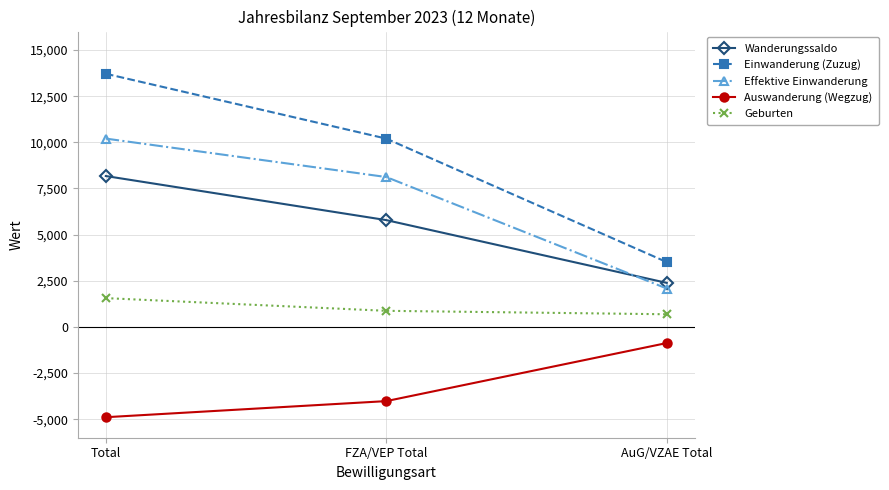

How many values in the Wanderungssaldo series are below 5787?

1